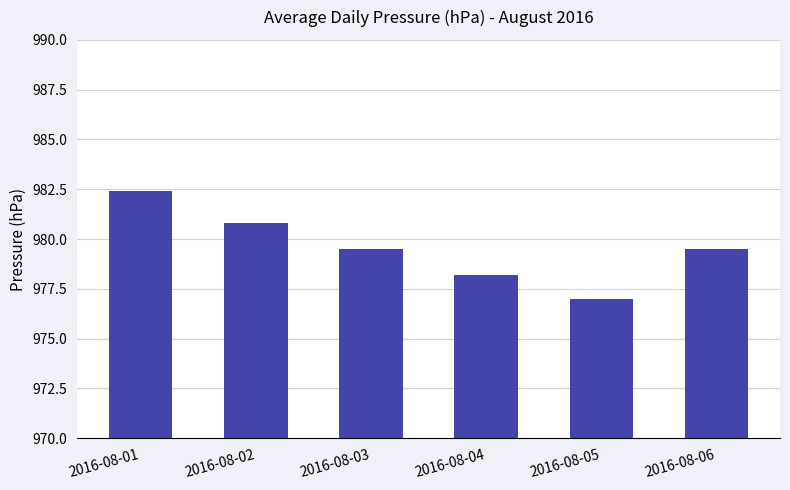

The value at 2016-08-05 is 977.0. True or false?

True